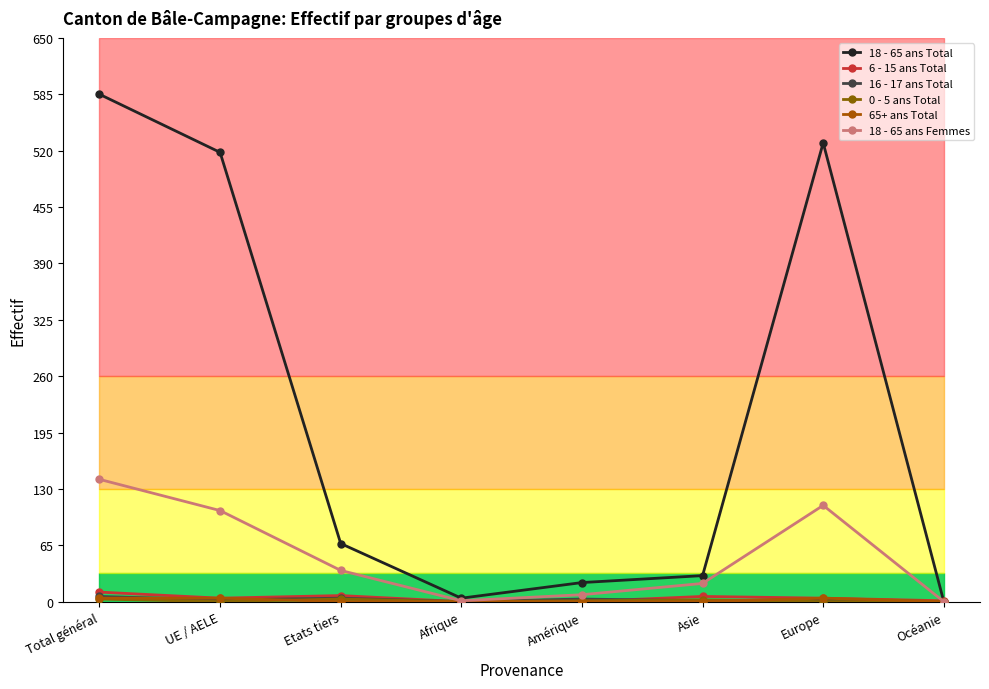

True or false: 18 - 65 ans Total has more than 1 interior local peaks.

False